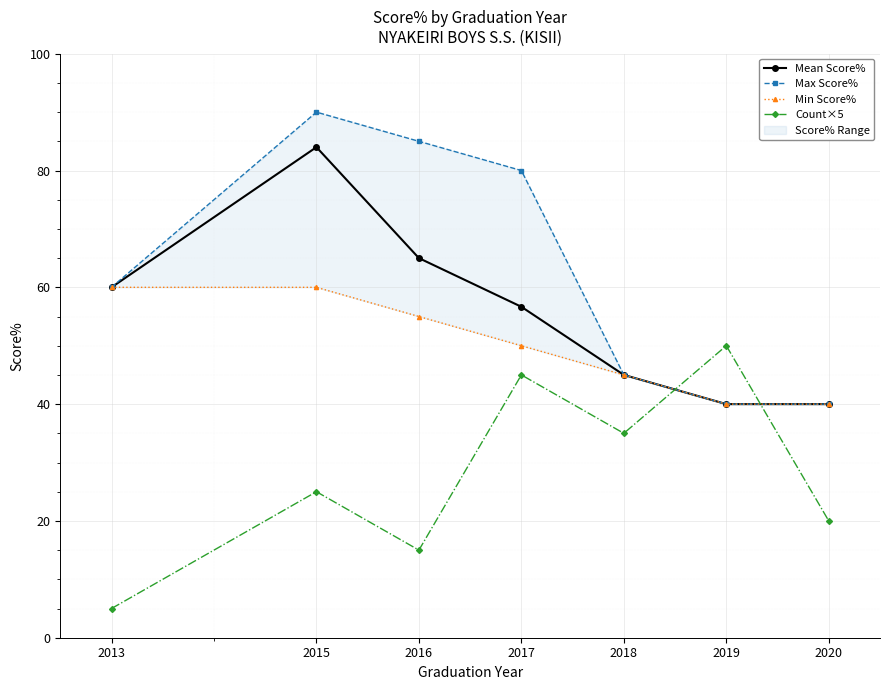

How many Min Score% values are between 40 and 60?

7